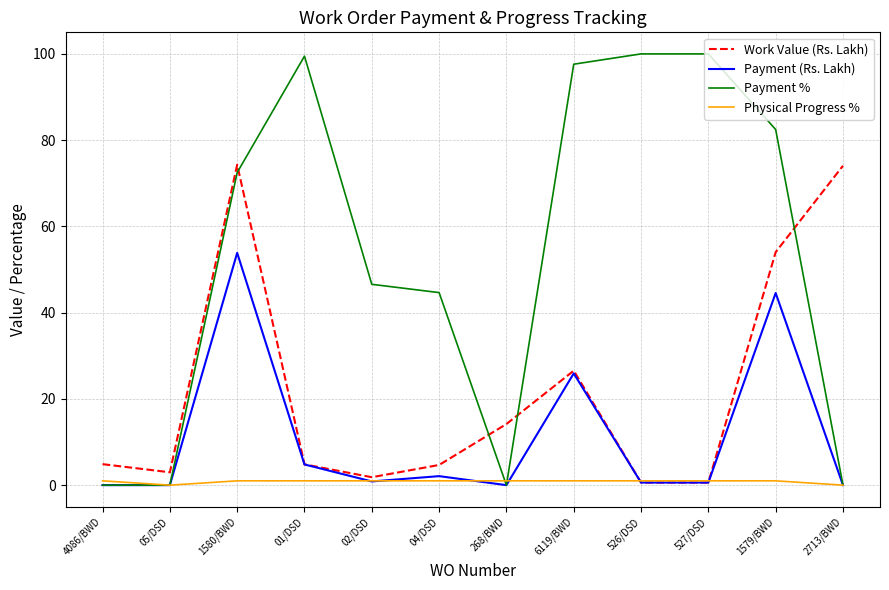

How many intersections are there between Work Value (Rs. Lakh) and Payment %?

4